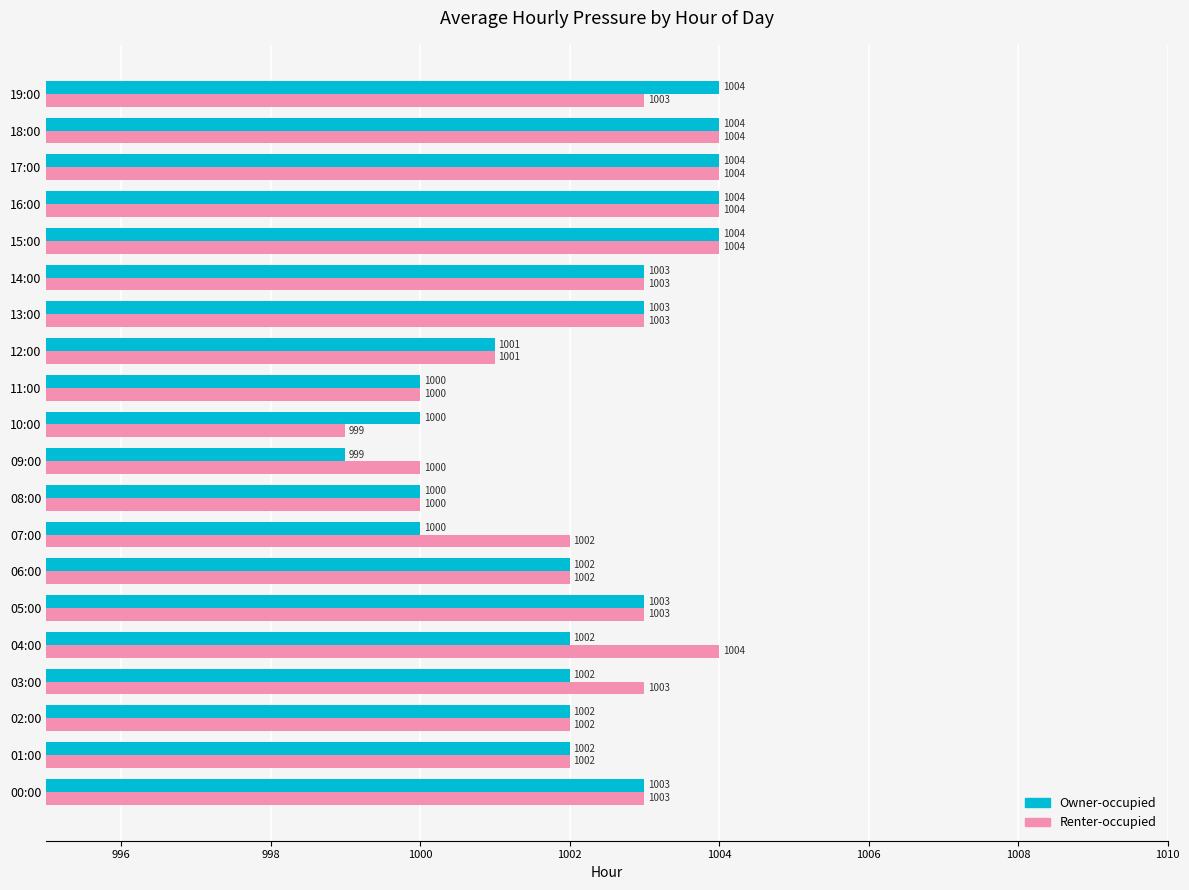

Rank the series by their average value, from lowest to highest.

Owner-occupied, Renter-occupied